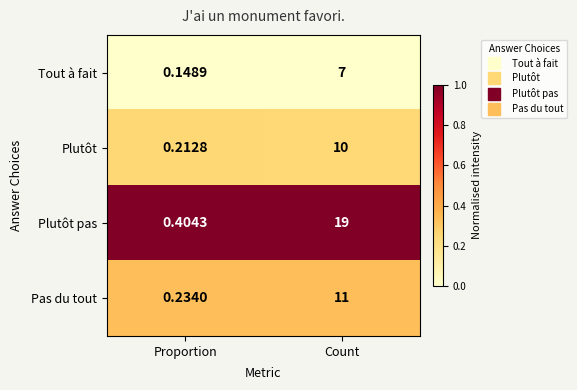

Rank the categories by Pas du tout value from highest to lowest.

Count, Proportion